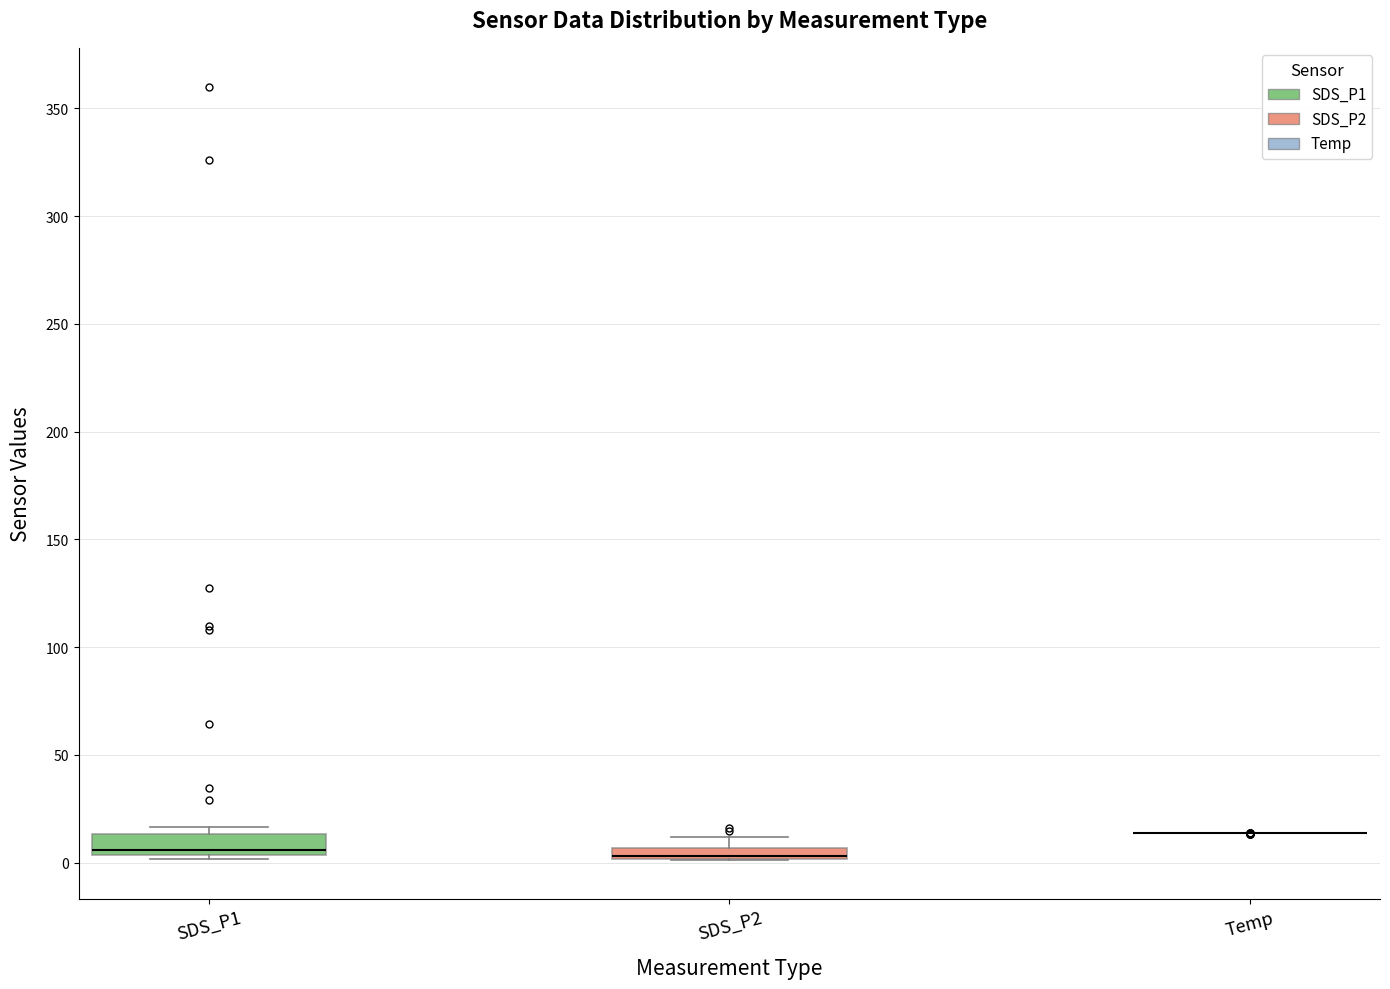

Where is the upper edge of the box for SDS_P1 on the y-axis? The values are not printed on the chart, so give them approximately, as read against the axis.

15